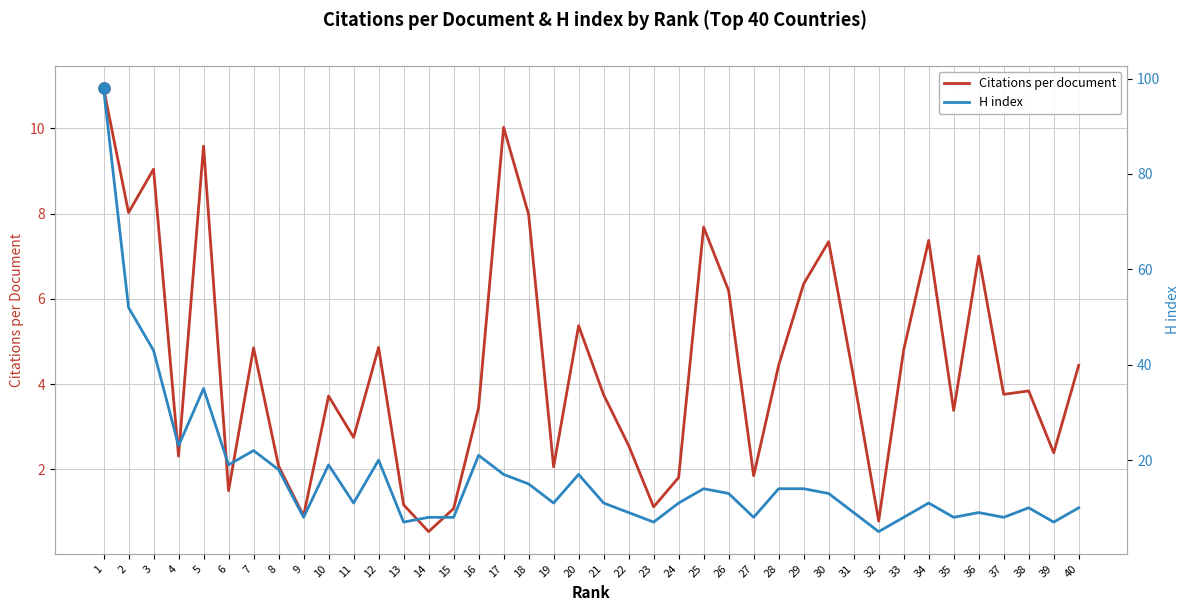

True or false: Citations per document and H index cross at least once.

False